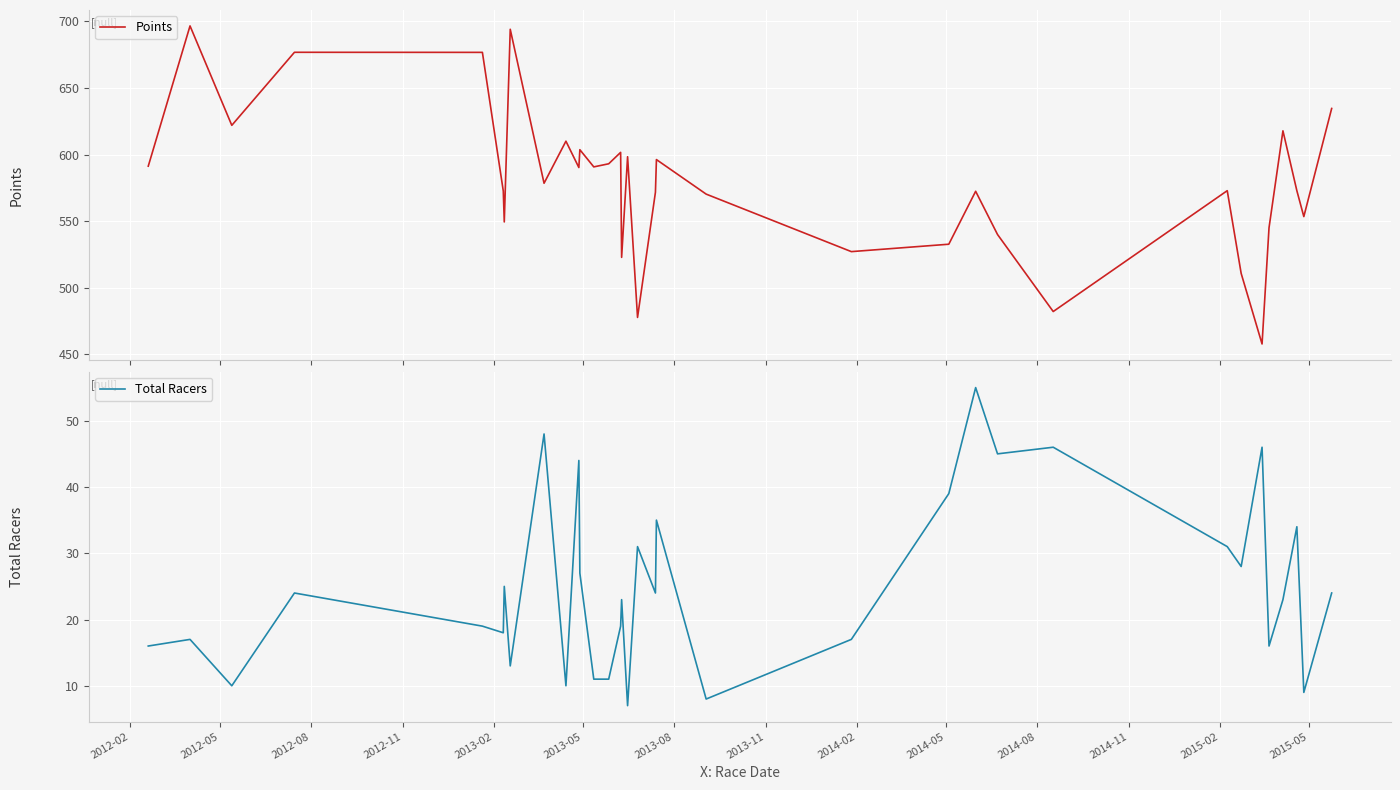

What is the lowest value of the Points series?

457.7